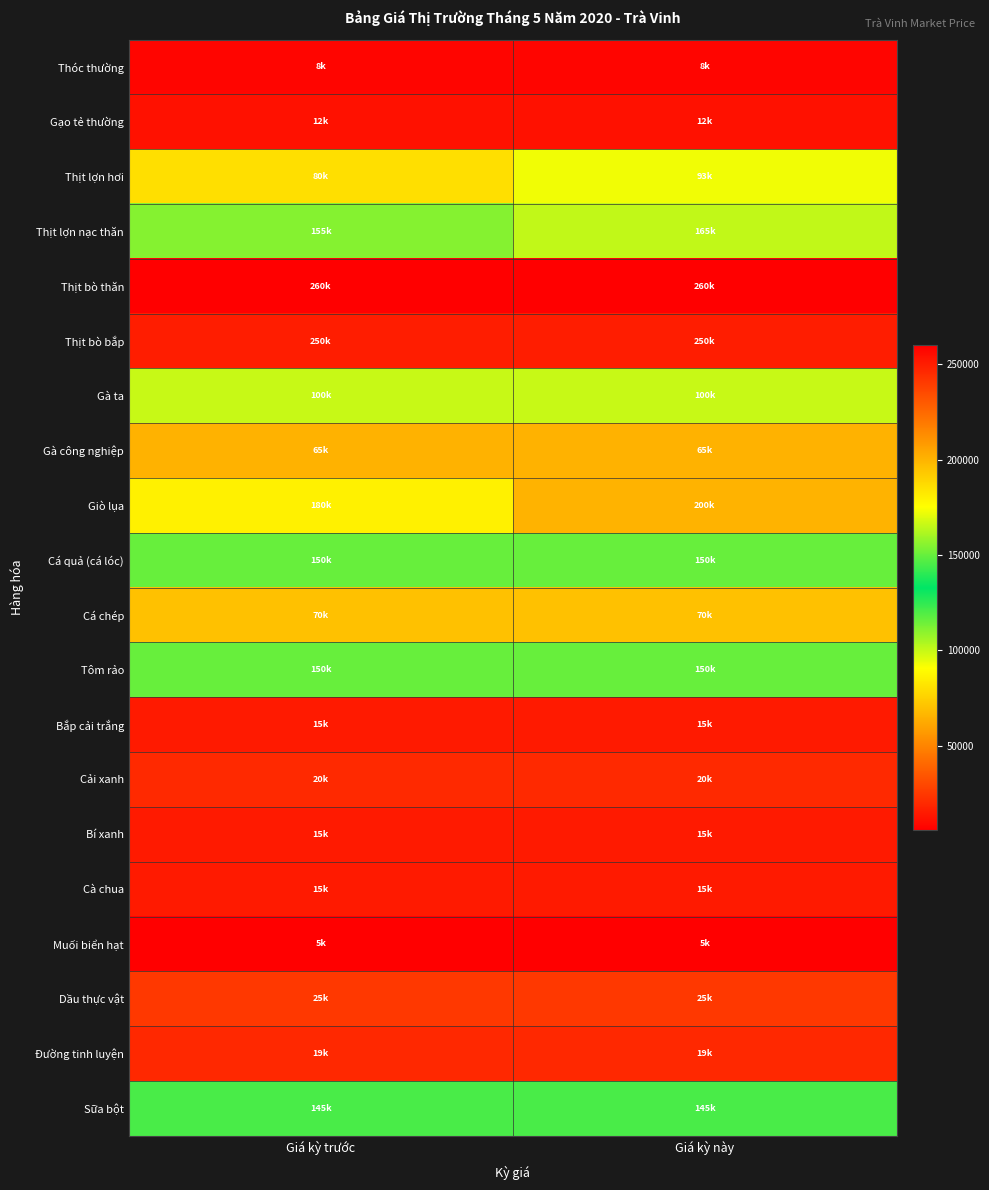

Reading left to right, what are all the values shown in this chart?

Thóc thường: Giá kỳ trước=8000	Giá kỳ này=8000
Gạo tẻ thường: Giá kỳ trước=12000	Giá kỳ này=12000
Thịt lợn hơi: Giá kỳ trước=80000	Giá kỳ này=93000
Thịt lợn nạc thăn: Giá kỳ trước=155000	Giá kỳ này=165000
Thịt bò thăn: Giá kỳ trước=260000	Giá kỳ này=260000
Thịt bò bắp: Giá kỳ trước=250000	Giá kỳ này=250000
Gà ta: Giá kỳ trước=100000	Giá kỳ này=100000
Gà công nghiệp: Giá kỳ trước=65000	Giá kỳ này=65000
Giò lụa: Giá kỳ trước=180000	Giá kỳ này=200000
Cá quả (cá lóc): Giá kỳ trước=150000	Giá kỳ này=150000
Cá chép: Giá kỳ trước=70000	Giá kỳ này=70000
Tôm rảo: Giá kỳ trước=150000	Giá kỳ này=150000
Bắp cải trắng: Giá kỳ trước=15000	Giá kỳ này=15000
Cải xanh: Giá kỳ trước=20000	Giá kỳ này=20000
Bí xanh: Giá kỳ trước=15000	Giá kỳ này=15000
Cà chua: Giá kỳ trước=15000	Giá kỳ này=15000
Muối biển hạt: Giá kỳ trước=5700	Giá kỳ này=5700
Dầu thực vật: Giá kỳ trước=25000	Giá kỳ này=25000
Đường tinh luyện: Giá kỳ trước=19500	Giá kỳ này=19500
Sữa bột: Giá kỳ trước=145000	Giá kỳ này=145000